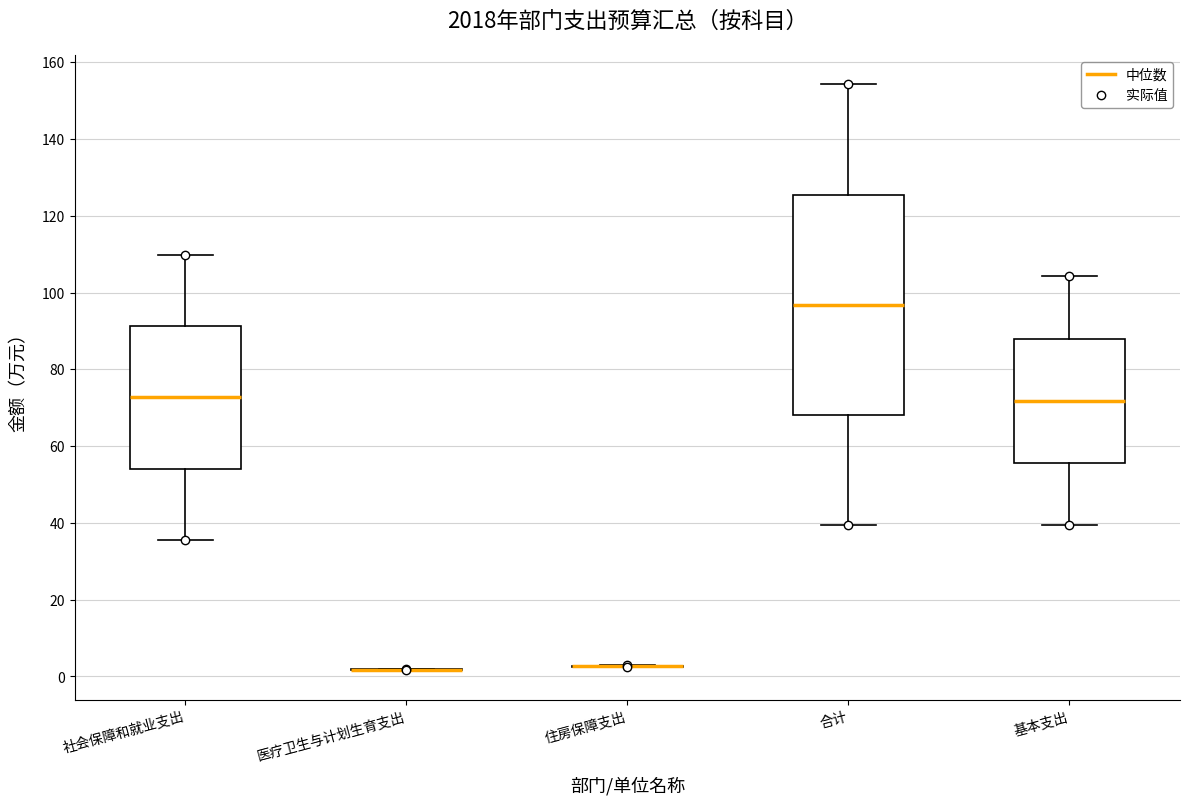

Where does the lower whisker of the box for 基本支出 end on the y-axis? The values are not printed on the chart, so give them approximately, as read against the axis.

40